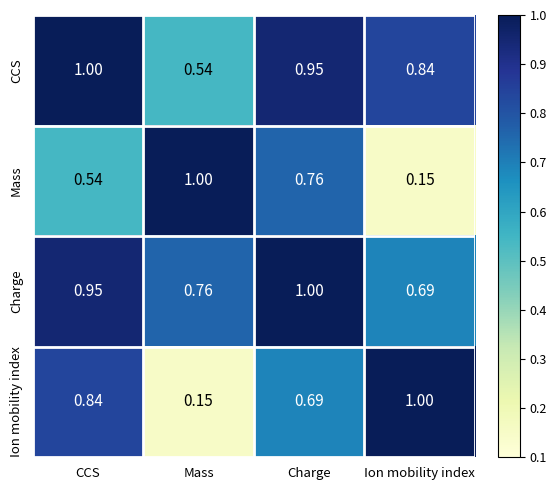

Is the value of Charge at Mass greater than the value of Mass at Mass?

No